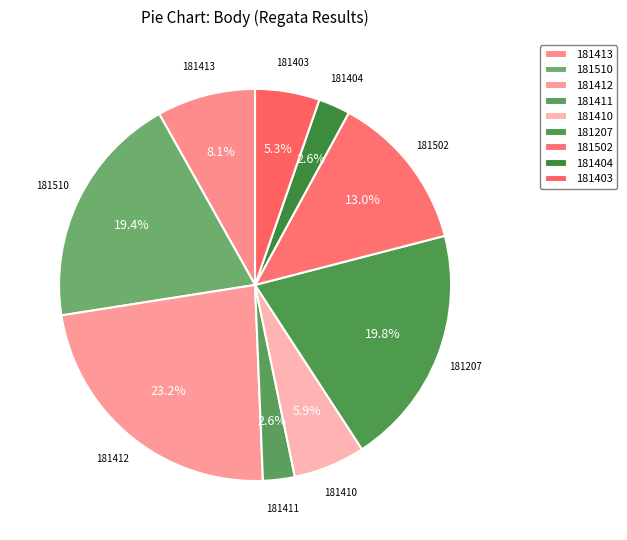

Which slice is the largest?

181412